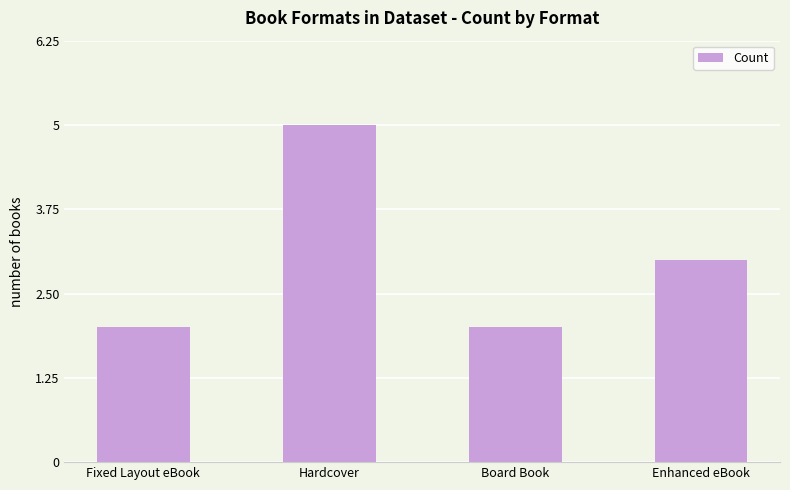

What is the maximum value shown in the chart?

5